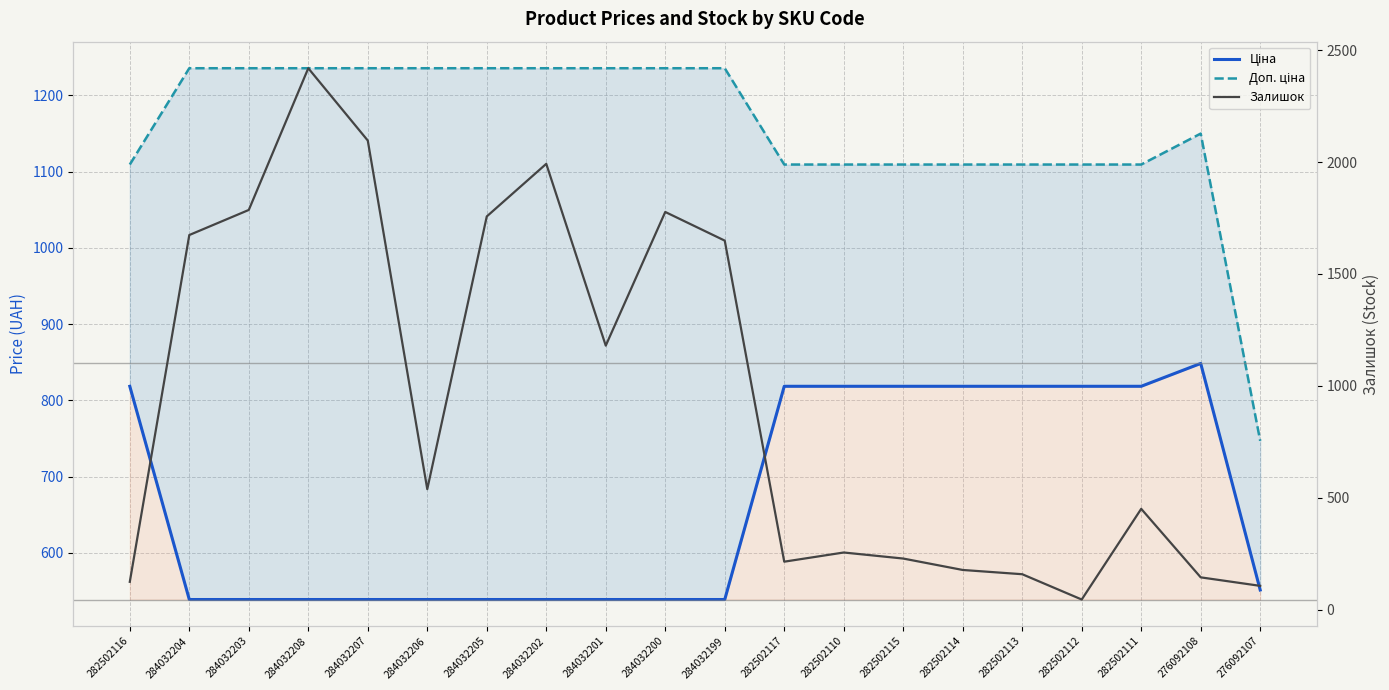

At which label does Доп. ціна reach its peak?

284032204